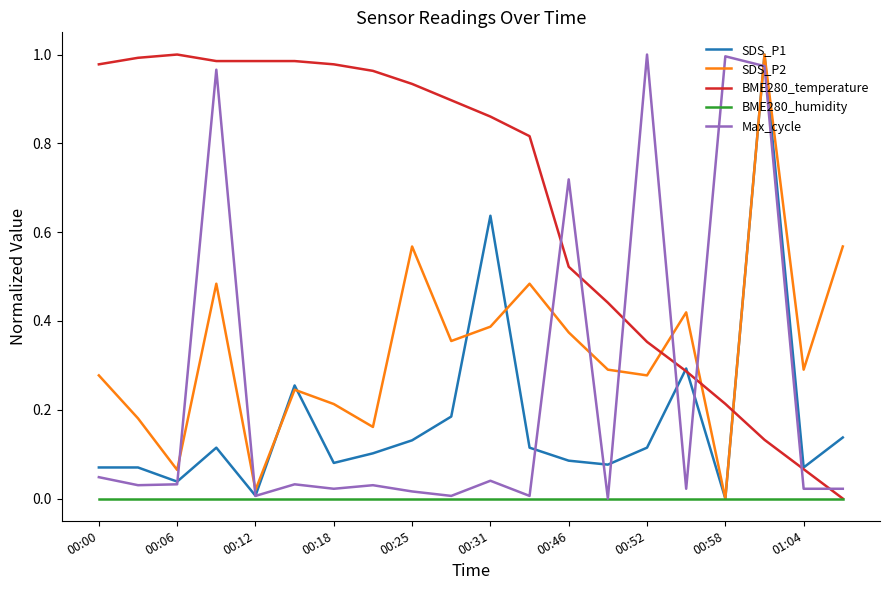

Which series has the largest total across all categories?

BME280_temperature